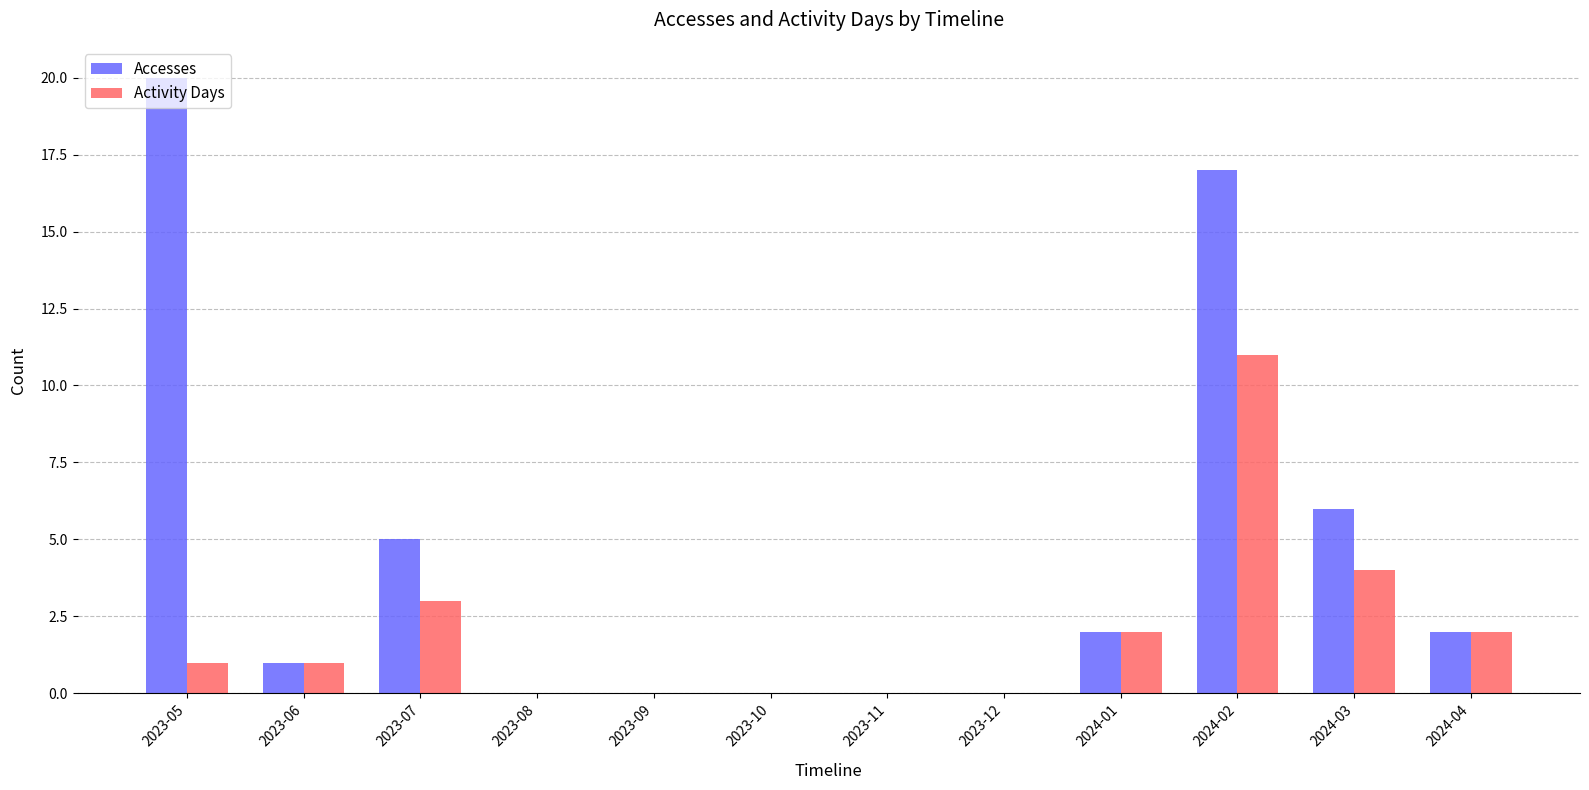

Which series has the largest total across all categories?

Accesses